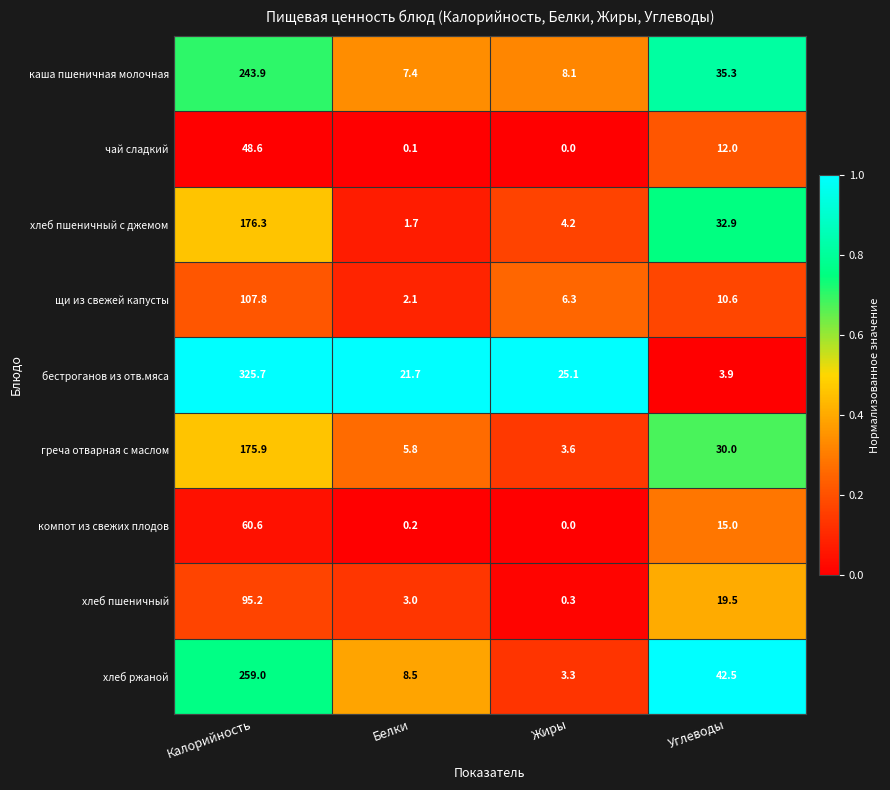

Is it true that компот из свежих плодов equals 28.1 at Жиры?

False